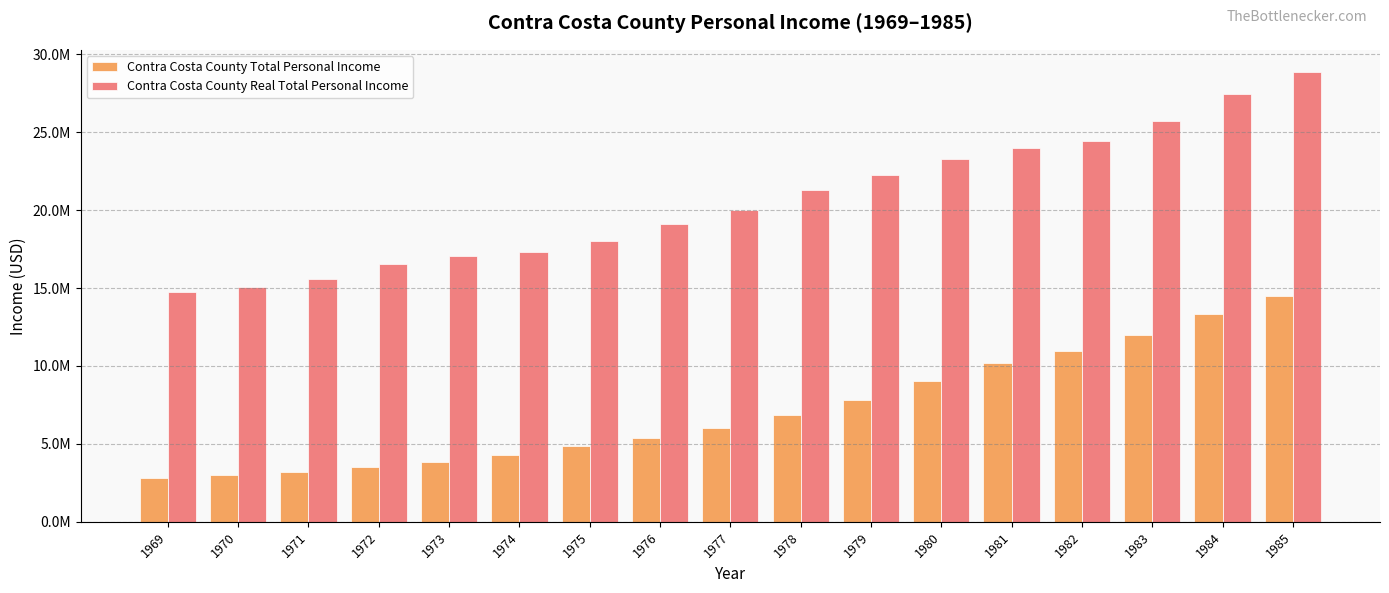

Rank the series by their average value, from lowest to highest.

Contra Costa County Total Personal Income, Contra Costa County Real Total Personal Income